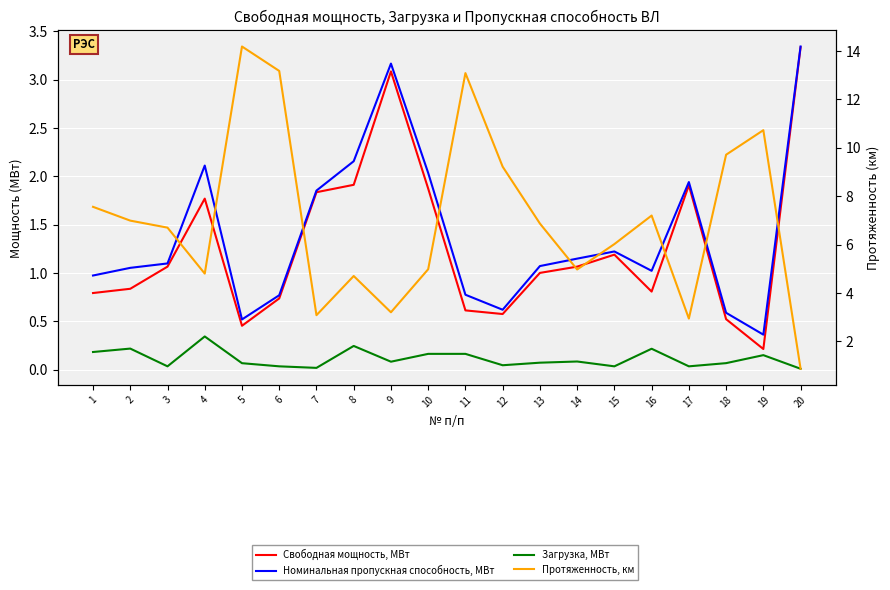

Reading left to right, list all the values displayed in this chart.

Свободная мощность, МВт: 1=0.8	2=0.8	3=1.1	4=1.8	5=0.5	6=0.7	7=1.8	8=1.9	9=3.1	10=1.9	11=0.6	12=0.6	13=1.0	14=1.1	15=1.2	16=0.8	17=1.9	18=0.5	19=0.2	20=3.3
Номинальная пропускная способность, МВт: 1=1.0	2=1.1	3=1.1	4=2.1	5=0.5	6=0.8	7=1.9	8=2.2	9=3.2	10=2.0	11=0.8	12=0.6	13=1.1	14=1.1	15=1.2	16=1.0	17=1.9	18=0.6	19=0.4	20=3.3
Загрузка, МВт: 1=0.2	2=0.2	3=0.0	4=0.3	5=0.1	6=0.0	7=0.0	8=0.2	9=0.1	10=0.2	11=0.2	12=0.0	13=0.1	14=0.1	15=0.0	16=0.2	17=0.0	18=0.1	19=0.1	20=0.0
Протяженность, км: 1=7.6	2=7.0	3=6.7	4=4.8	5=14.2	6=13.2	7=3.1	8=4.7	9=3.2	10=5.0	11=13.1	12=9.2	13=6.9	14=5.0	15=6.0	16=7.2	17=2.9	18=9.7	19=10.7	20=0.9